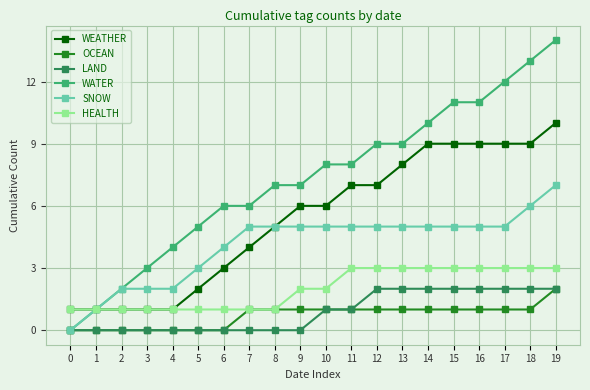

Is the value of WEATHER at 9 greater than the value of SNOW at 5?

Yes